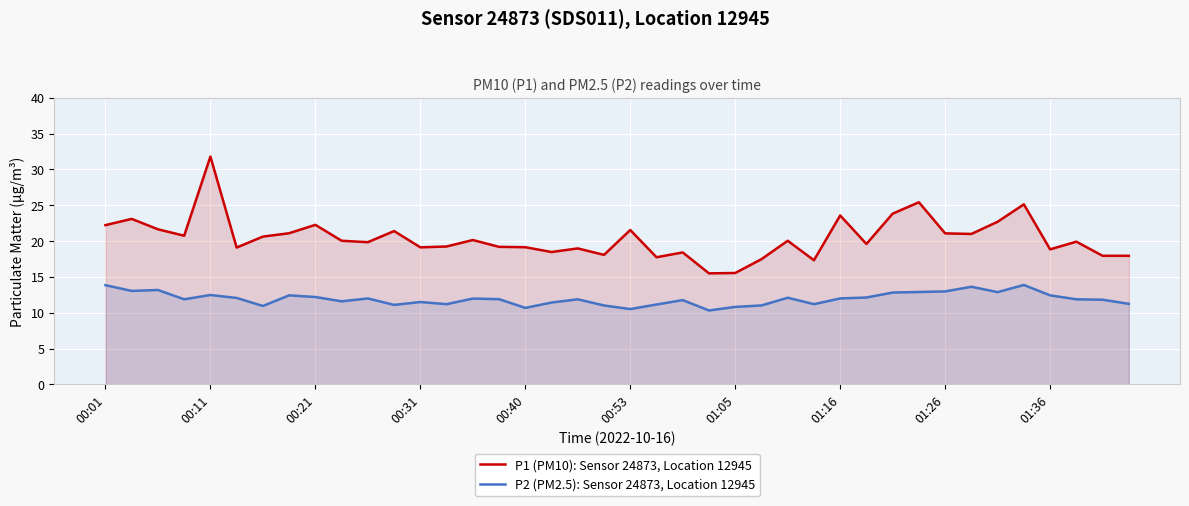

At which category does the chart reach its minimum across all series?

23